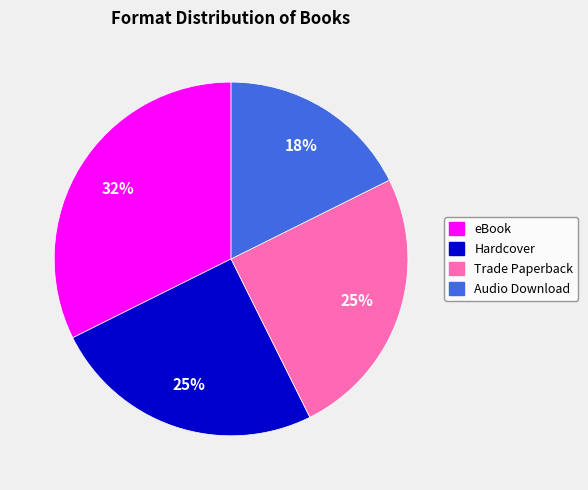

Is the sum of Trade Paperback and eBook greater than half?

Yes